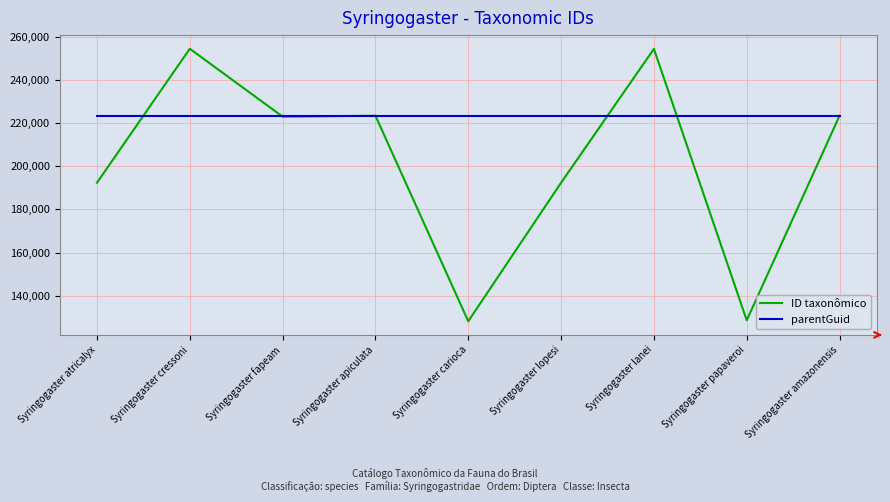

Read the ID taxonômico value at Syringogaster cressoni.

254479